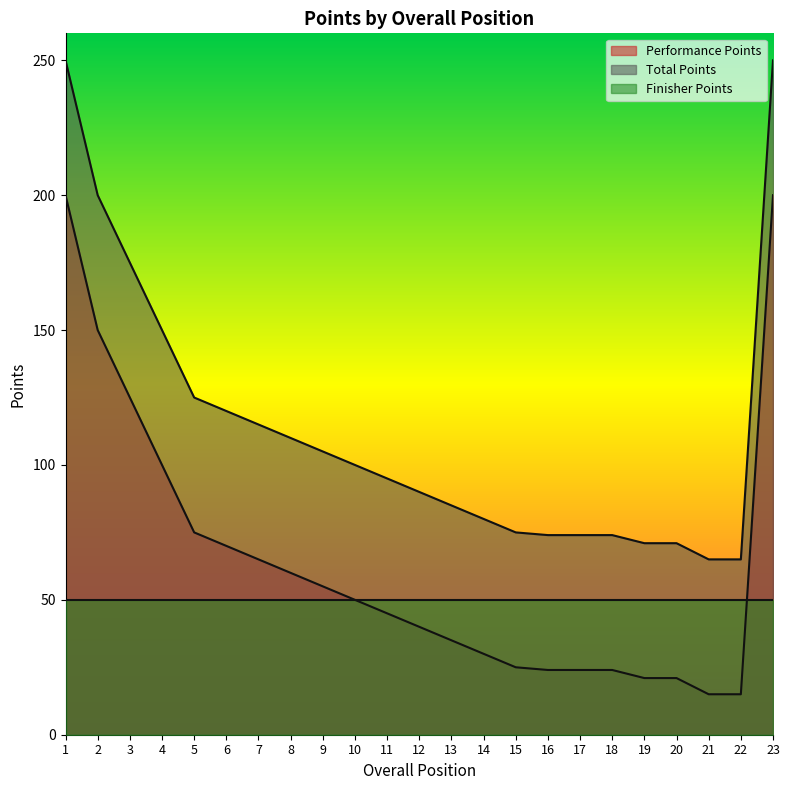

What is the value of the Total Points point at the 12th from the left?

90